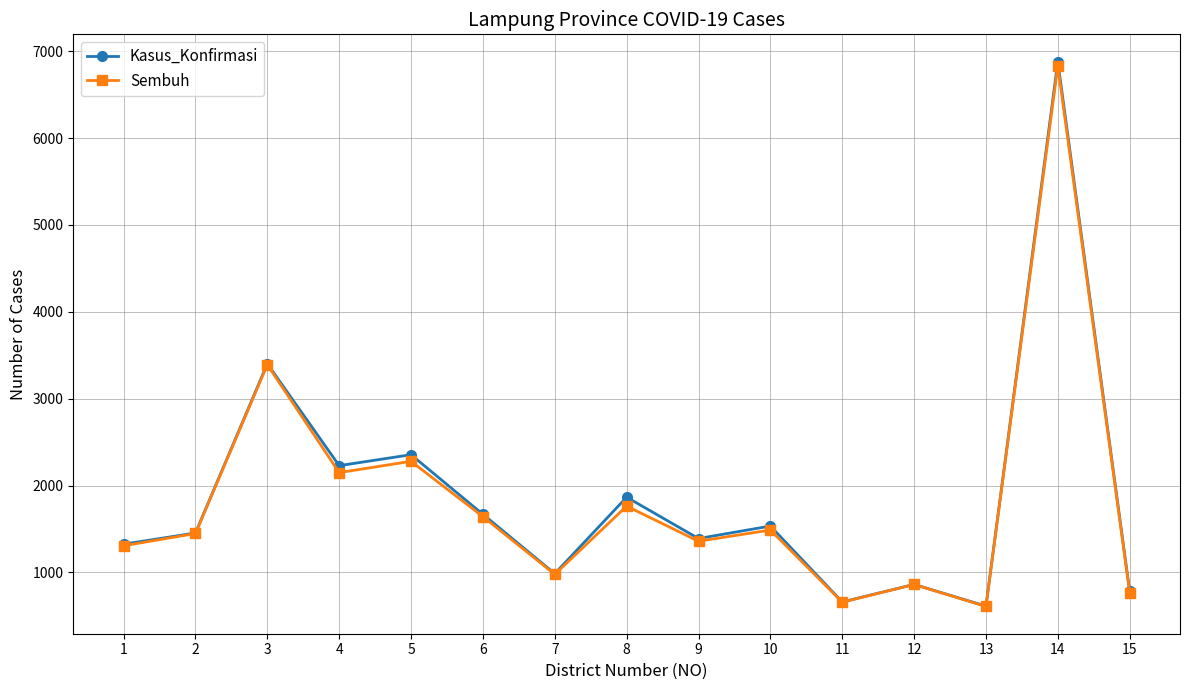

What is the value of the Kasus_Konfirmasi point at the 5th from the left?

2355